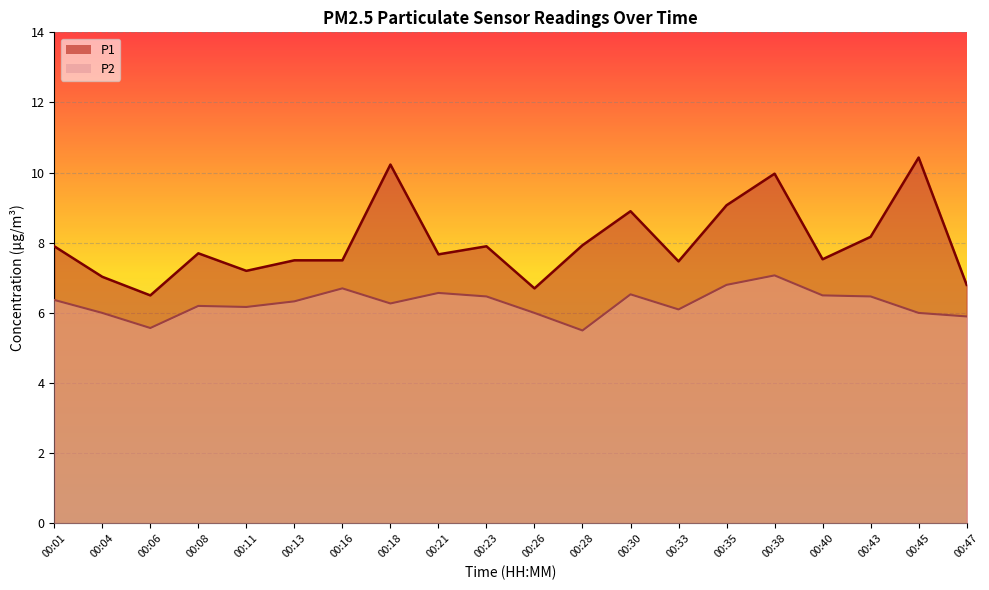

What is the value of the P1 point at the 1st from the left?

7.9